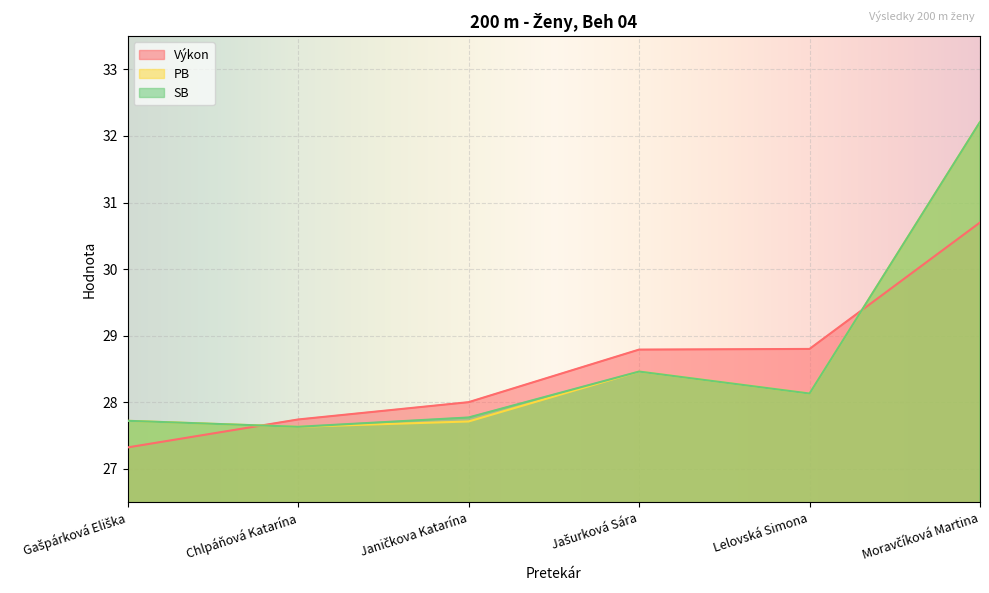

What is the average value of the SB series?

28.7